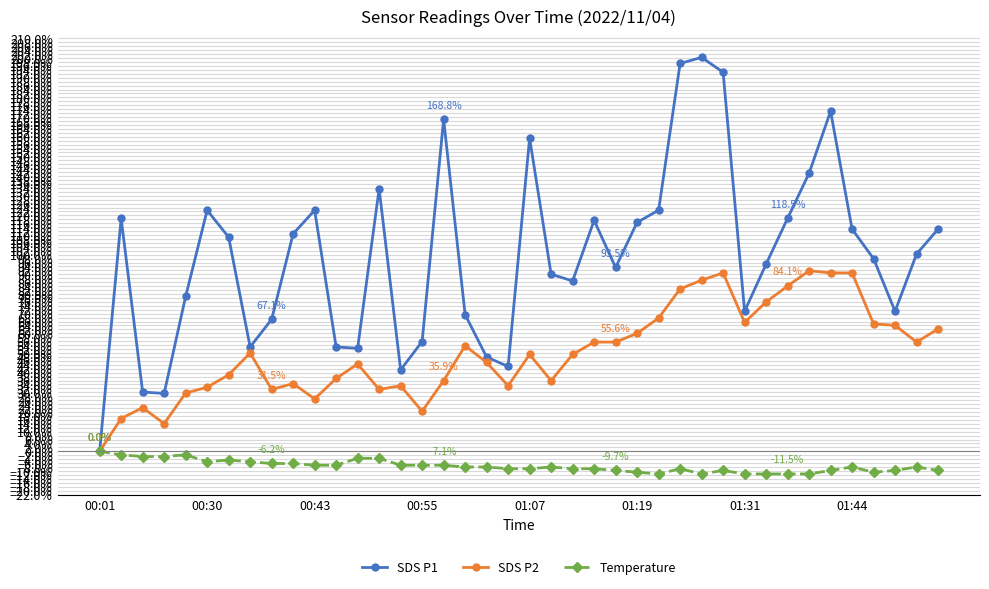

What is the minimum value shown in the chart?

-11.5